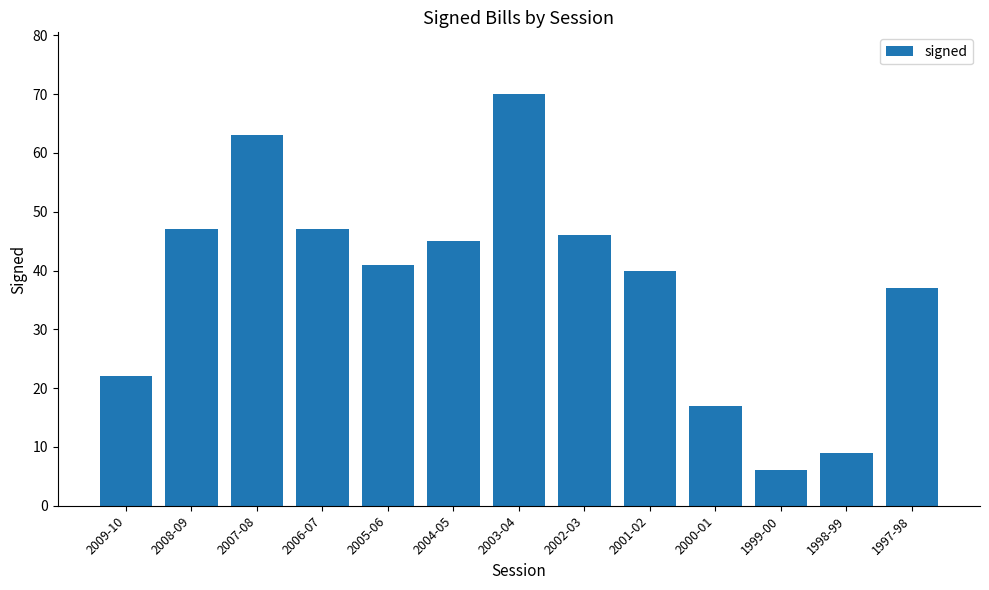

True or false: the data shows 40 at 2001-02.

True